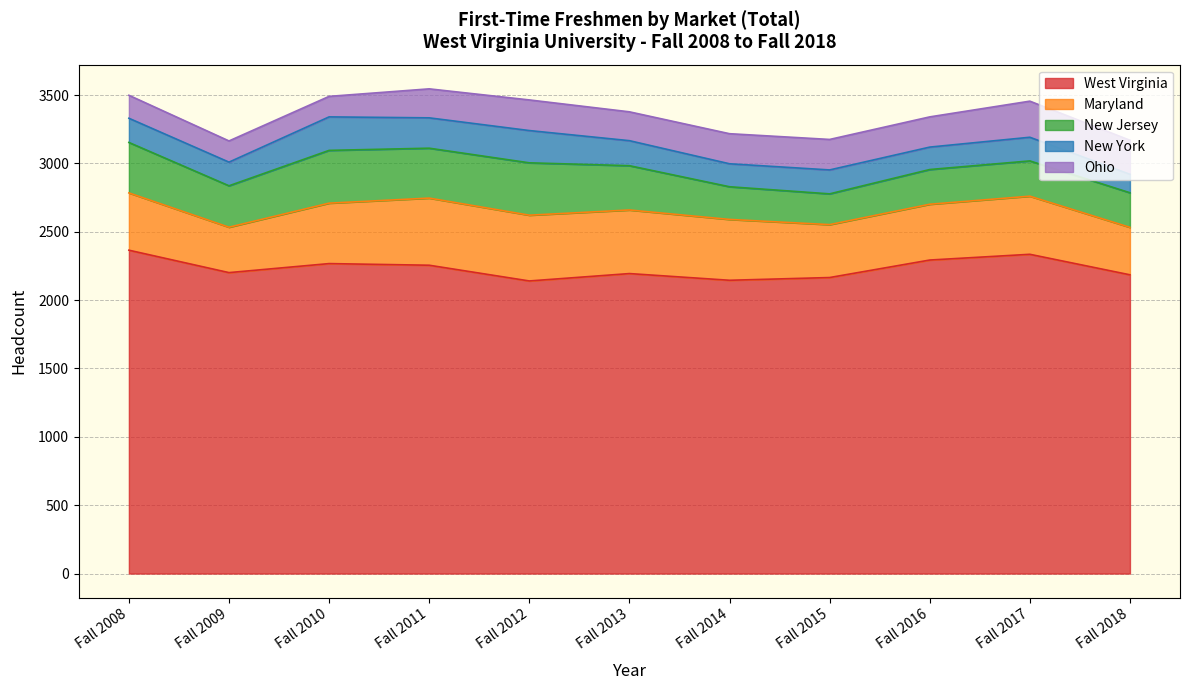

What is the maximum value for West Virginia?

2365